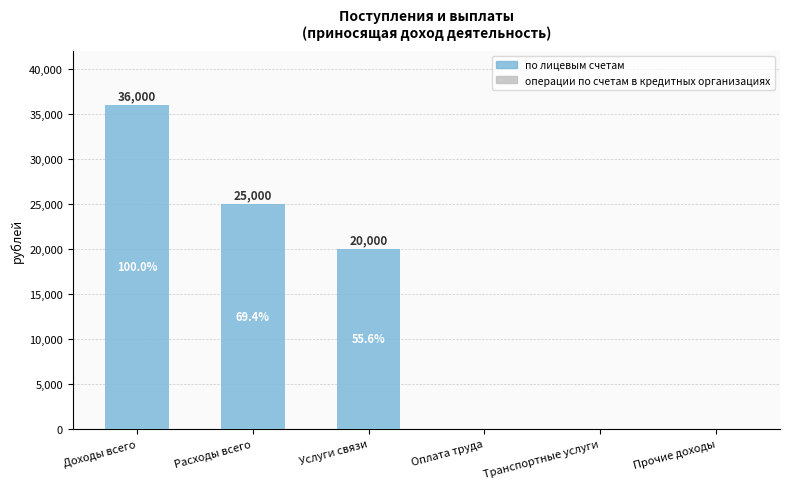

What is the change in value from Расходы всего to Транспортные услуги?

-25000